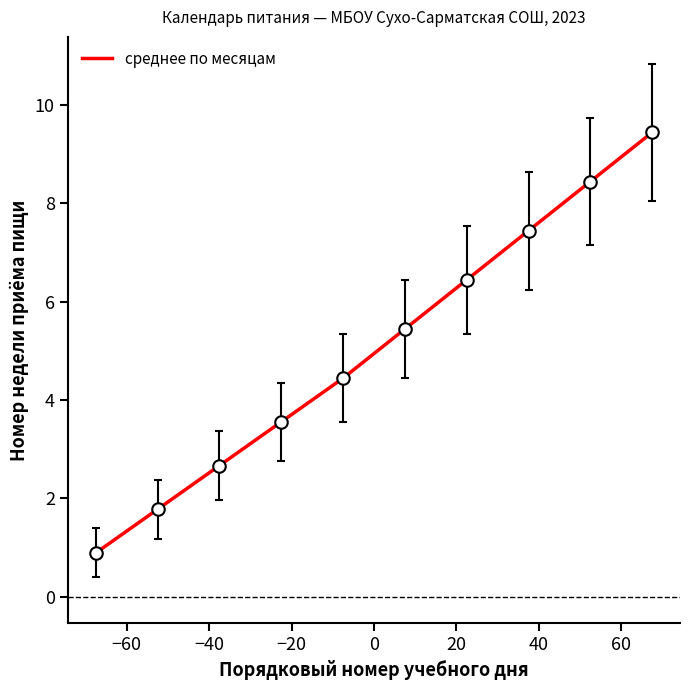

What is the greatest value displayed?

9.4